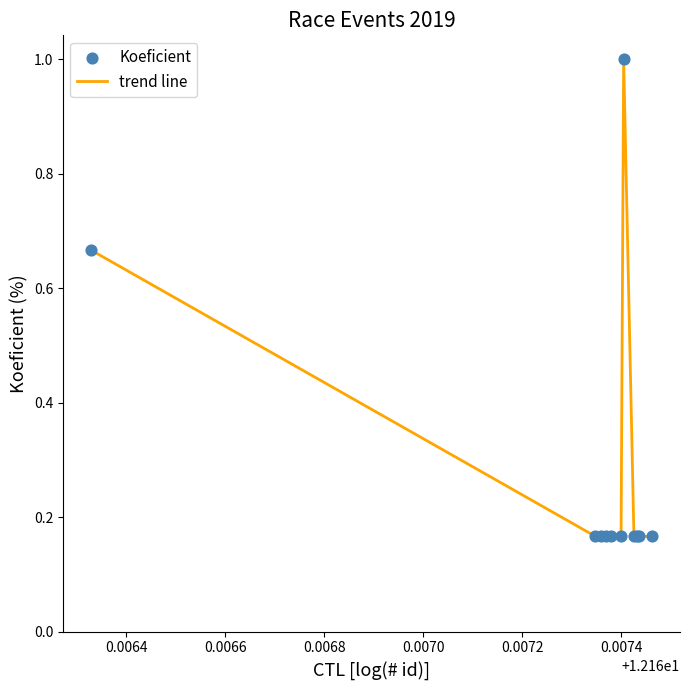

What is the greatest value displayed?

1.0